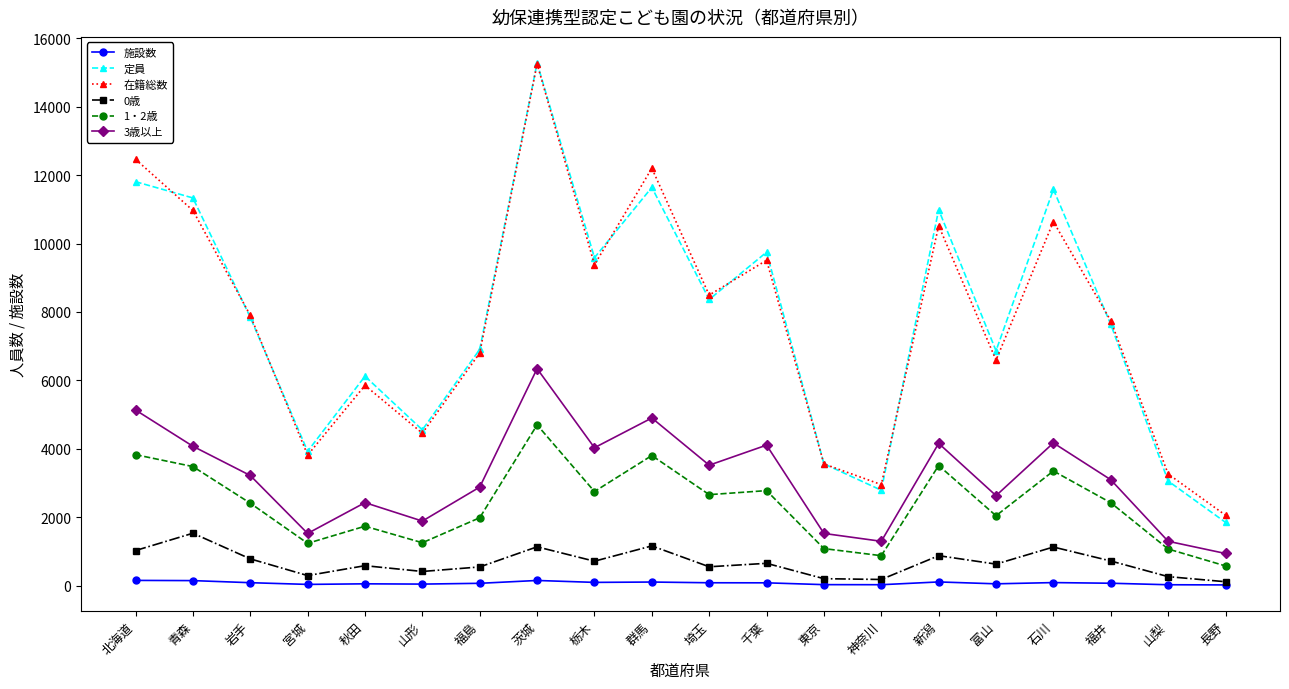

What is the minimum value shown in the chart?

26